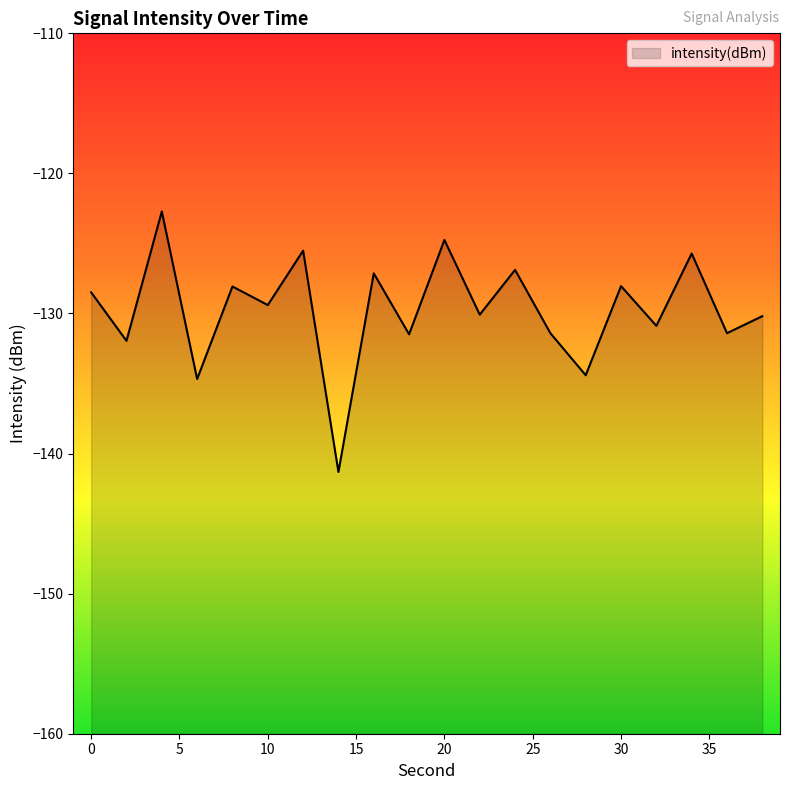

True or false: there are more than 2 points higher than both neighbors.

True